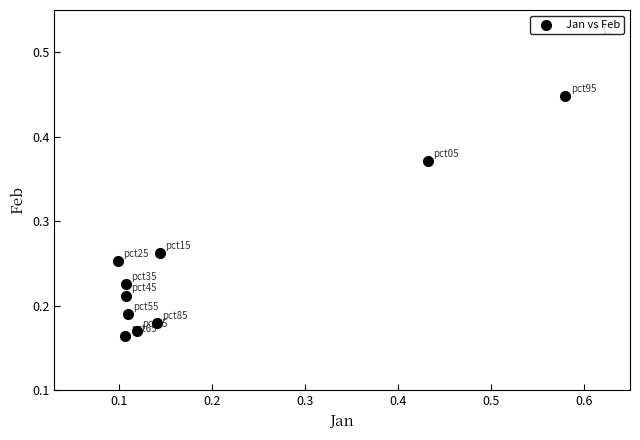

What is the range of X values (max minus min)?

0.5